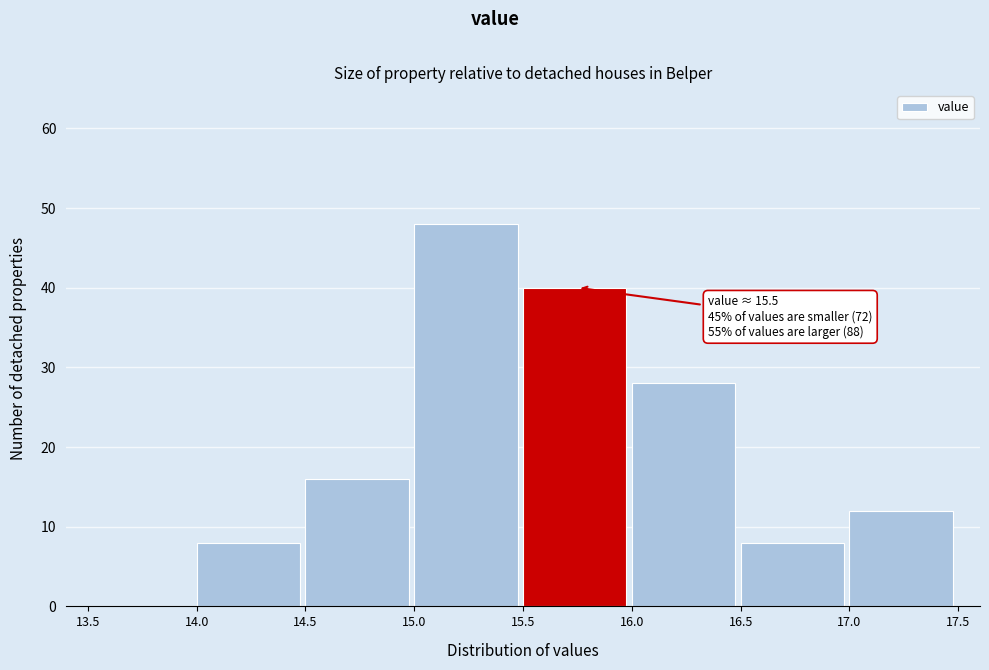

Which range on the x-axis has the tallest bar?

15.0 to 15.5